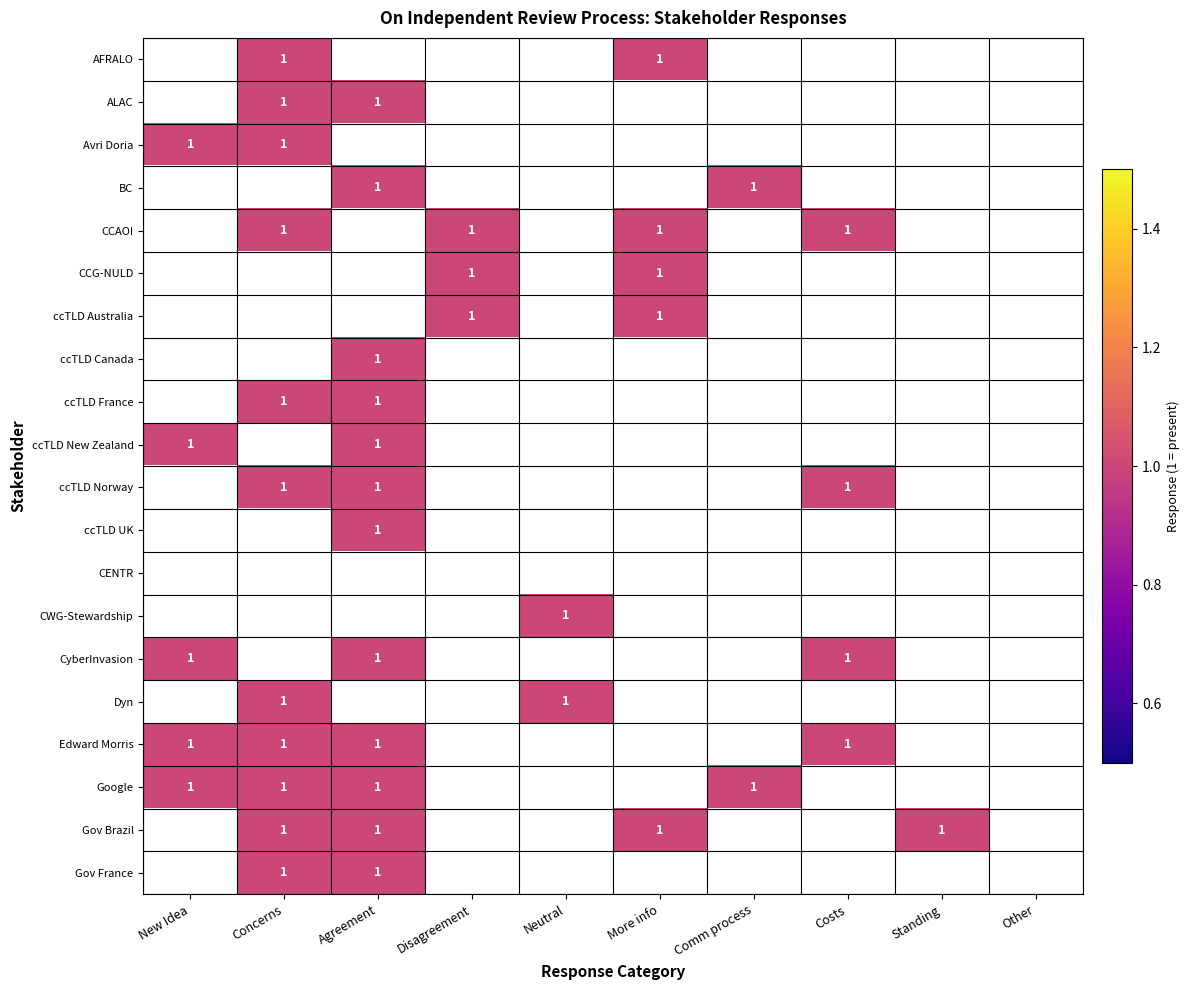

At which category does the chart reach its minimum across all series?

Concerns